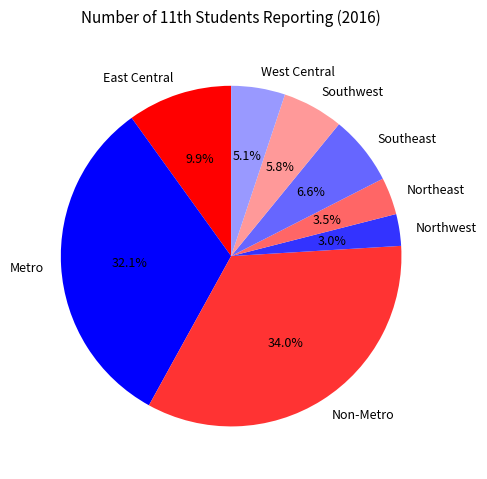

To the nearest percent, what percentage of the pie is Metro?

32%